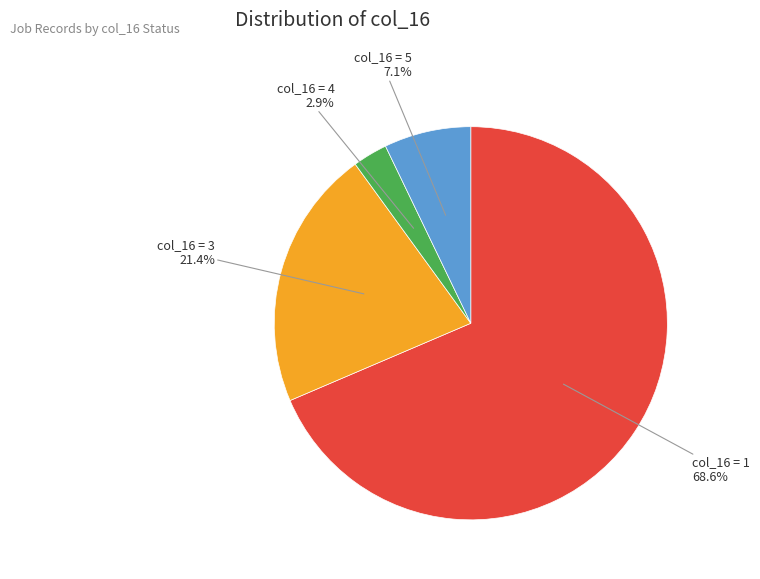

Does any single category account for the majority?

Yes